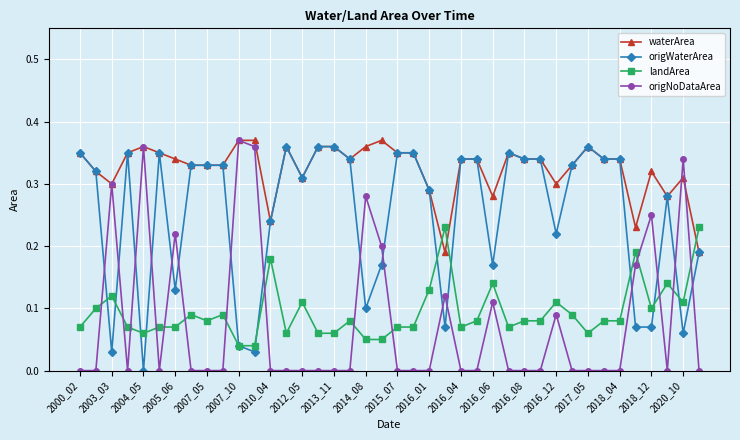

Which series has the largest total across all categories?

waterArea